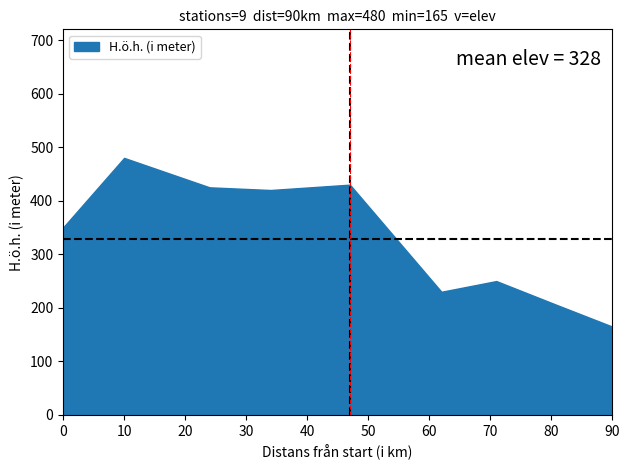

Between Oxberg and Eldris, which series saw the biggest shift?

H.ö.h. (i meter)